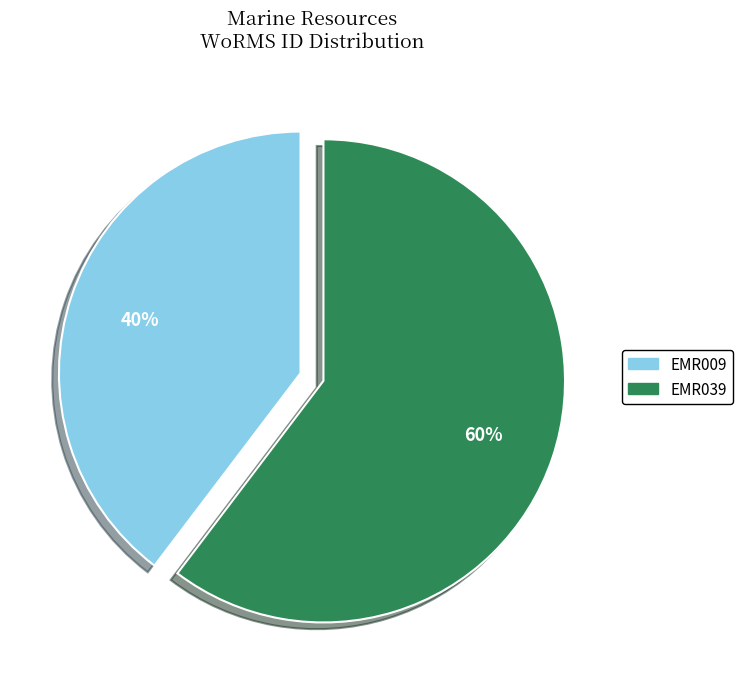

Count the number of slices in the pie.

2